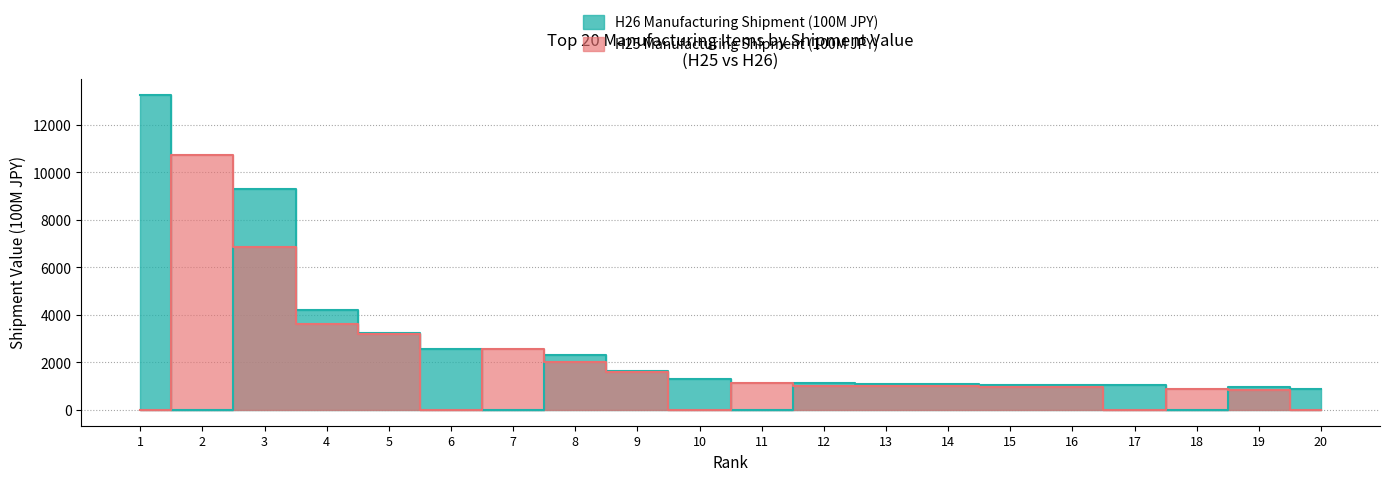

How many categories are shown in the chart?

20